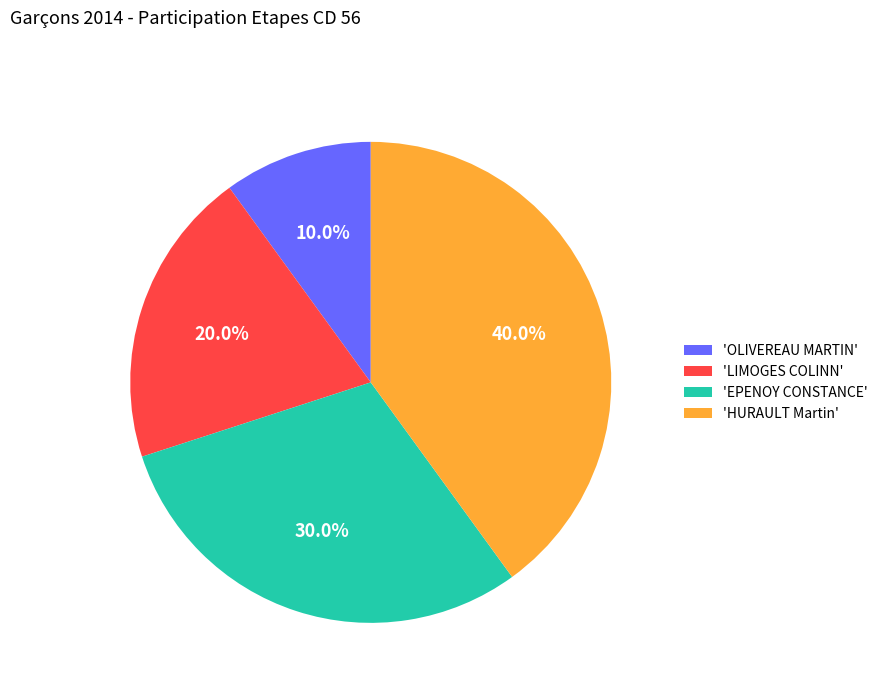

Does any single category account for the majority?

No